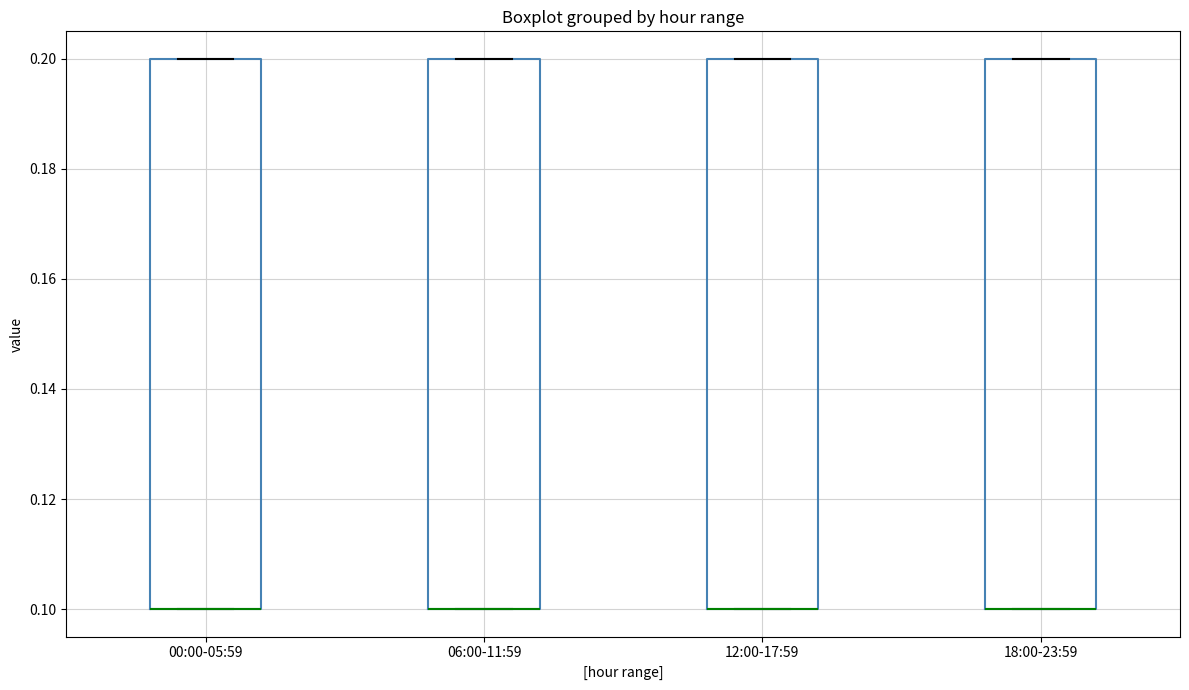

Reading left to right, read every box against the y-axis: the position of its median line, the range the box covers, and the ends of its whiskers. The values are not printed on the chart, so give them approximately, as read against the axis.

00:00-05:59: median 0.1 (drawn on the box's lower edge), box 0.1 to 0.2, whiskers 0.1 to 0.2
06:00-11:59: median 0.1 (drawn on the box's lower edge), box 0.1 to 0.2, whiskers 0.1 to 0.2
12:00-17:59: median 0.1 (drawn on the box's lower edge), box 0.1 to 0.2, whiskers 0.1 to 0.2
18:00-23:59: median 0.1 (drawn on the box's lower edge), box 0.1 to 0.2, whiskers 0.1 to 0.2